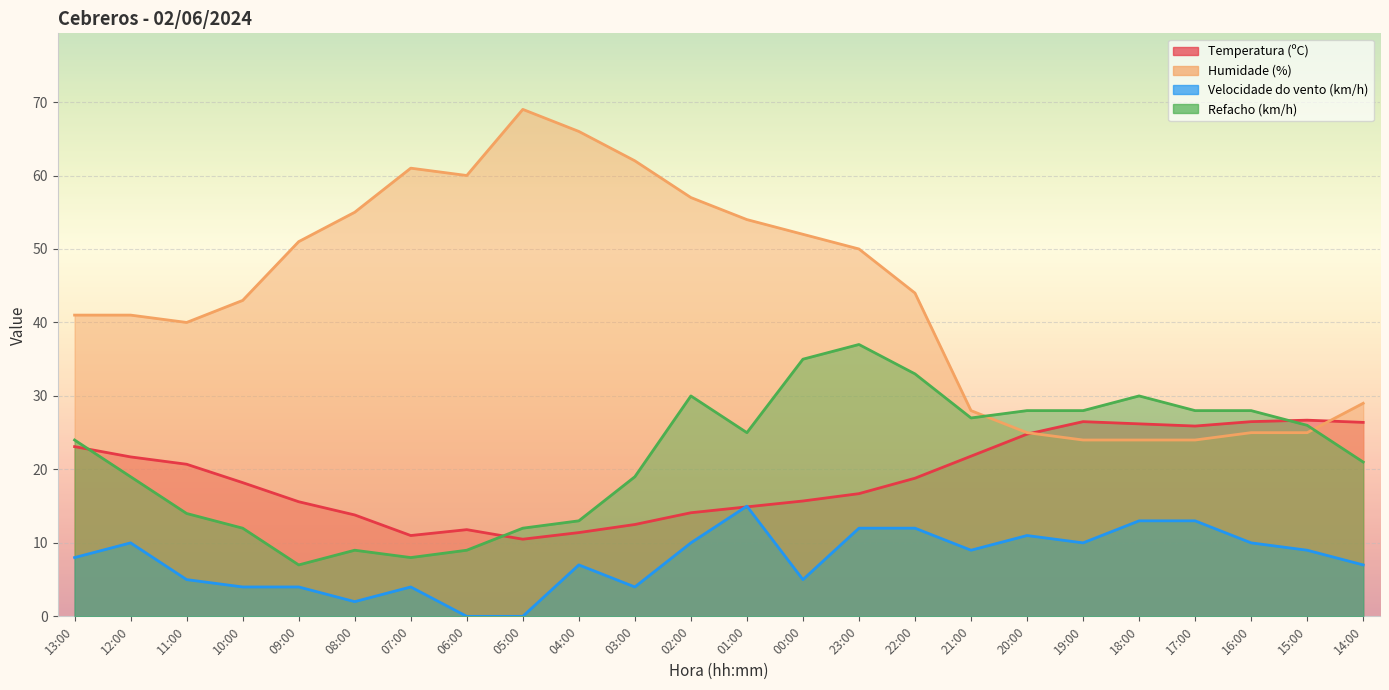

What position from the left is 20:00?

18